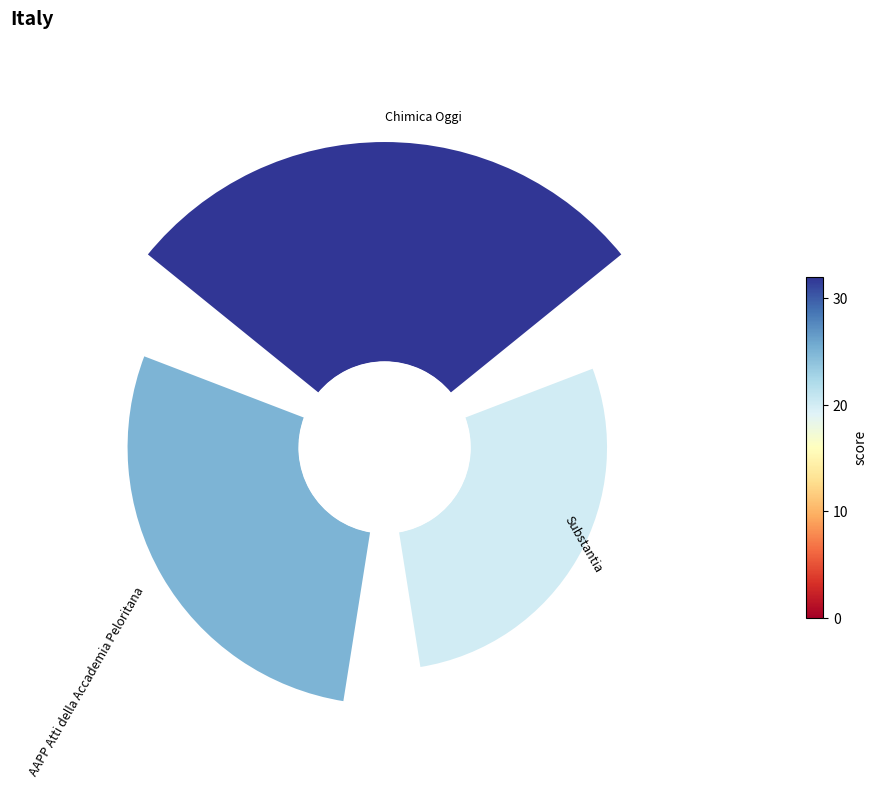

How many slices are in this pie chart?

3